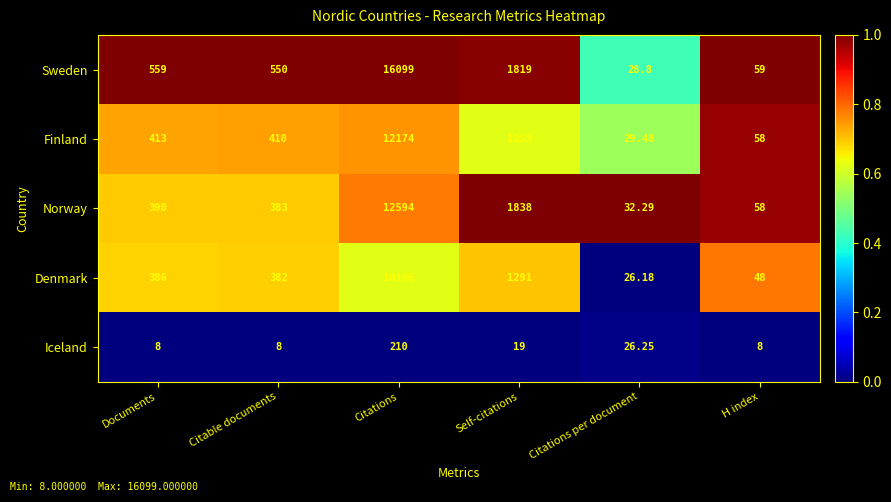

At which label does Norway reach its minimum?

Citations per document